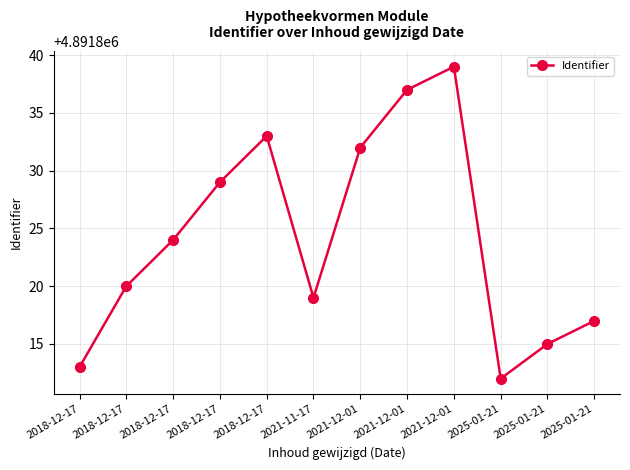

What is the difference between the second highest and second lowest values?

24